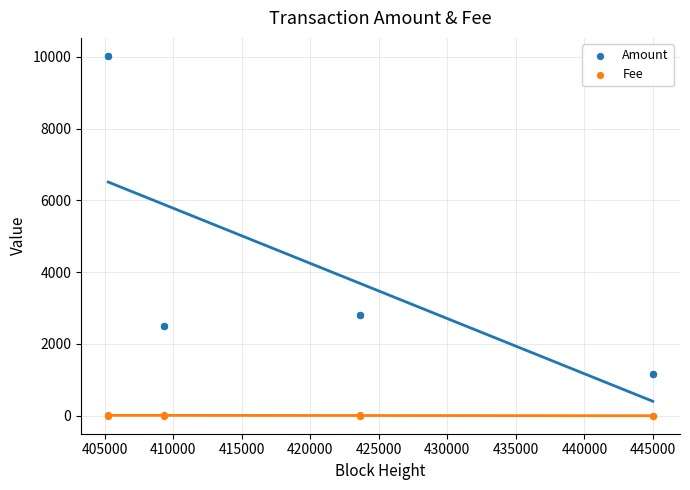

Which series has the largest Y range (max minus min)?

Amount